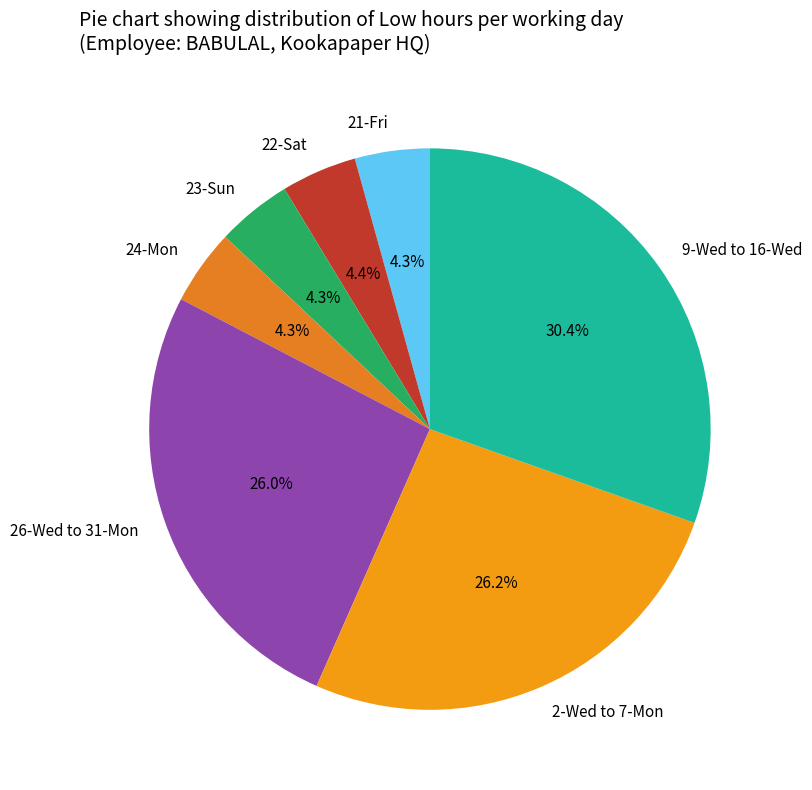

Count the number of slices in the pie.

7